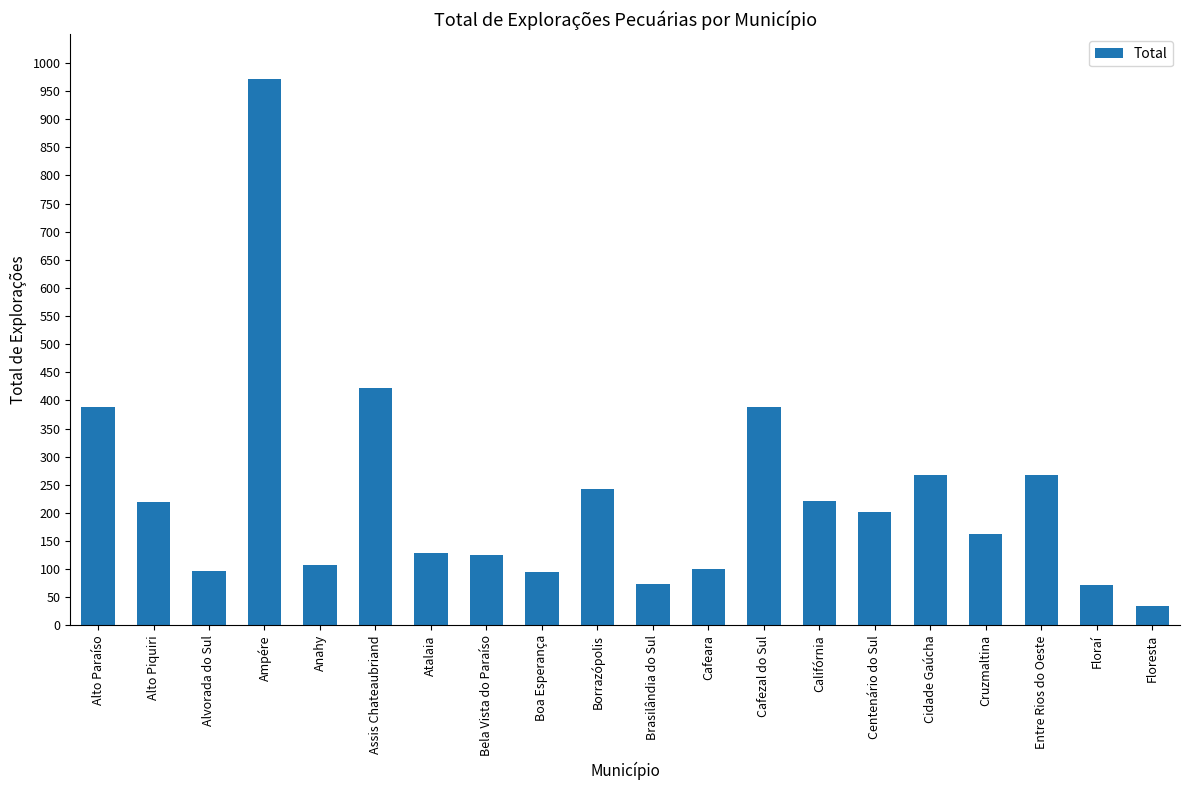

Which category has the highest value across all series?

Ampére